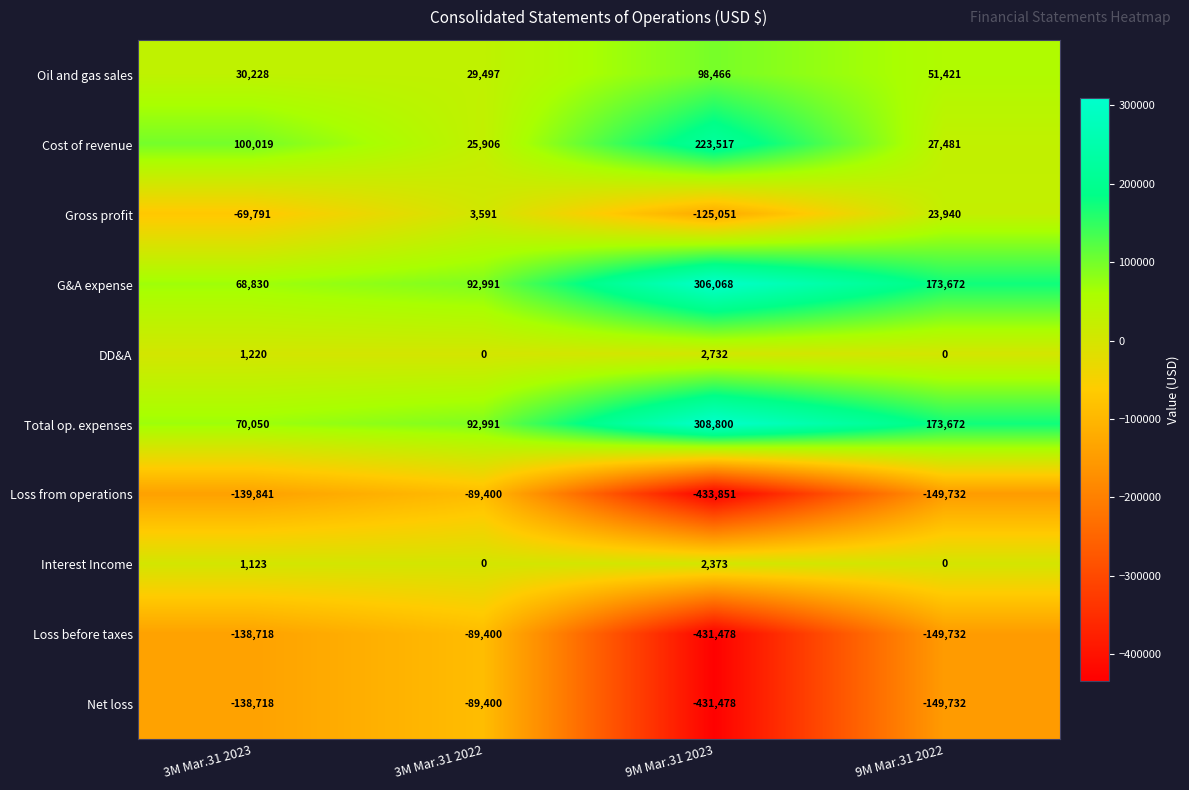

How many DD&A values are between 0 and 2732?

4